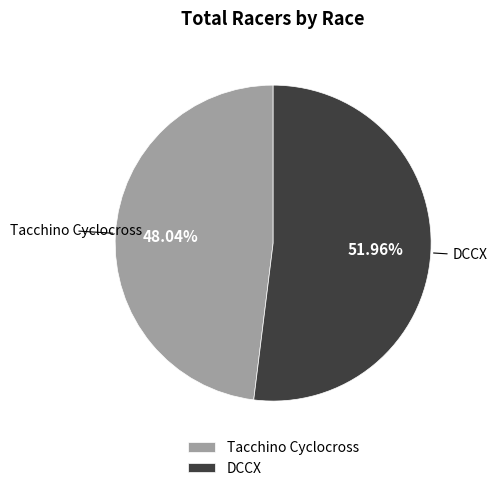

To the nearest percent, what is the difference between the Tacchino Cyclocross and DCCX slice percentages?

4%